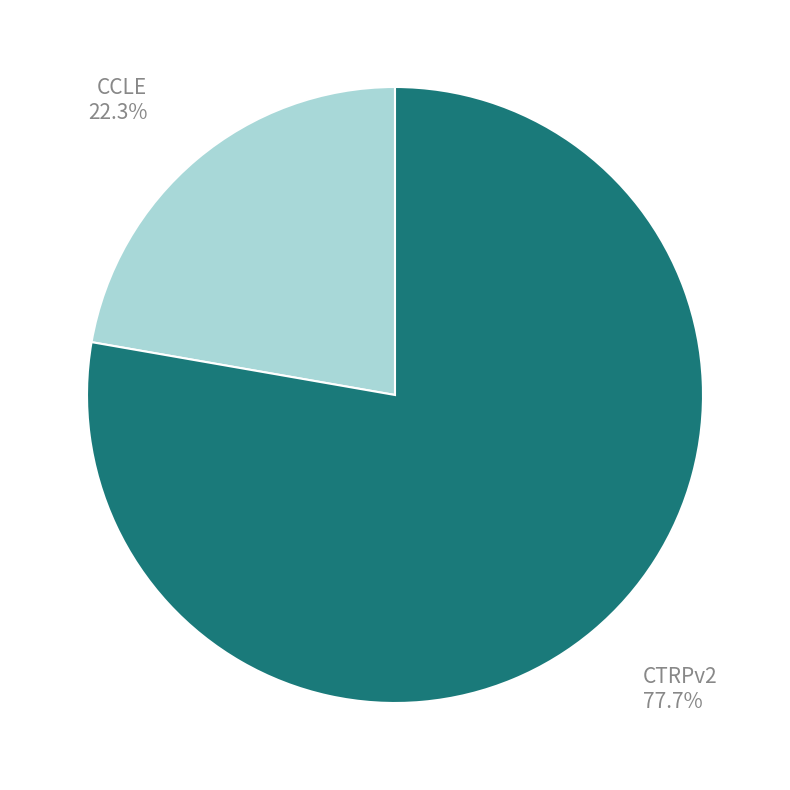

To the nearest percent, what portion does CCLE represent?

22%